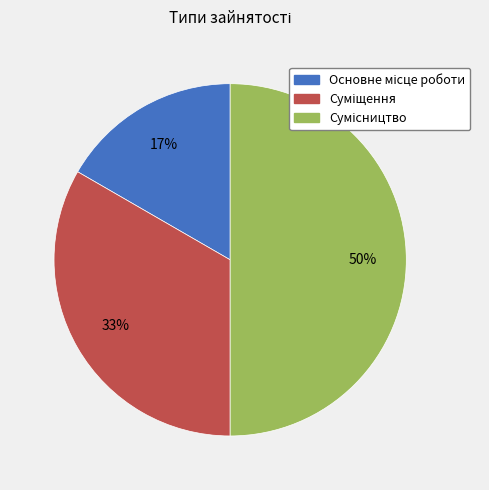

To the nearest percent, what is the average slice percentage?

33%